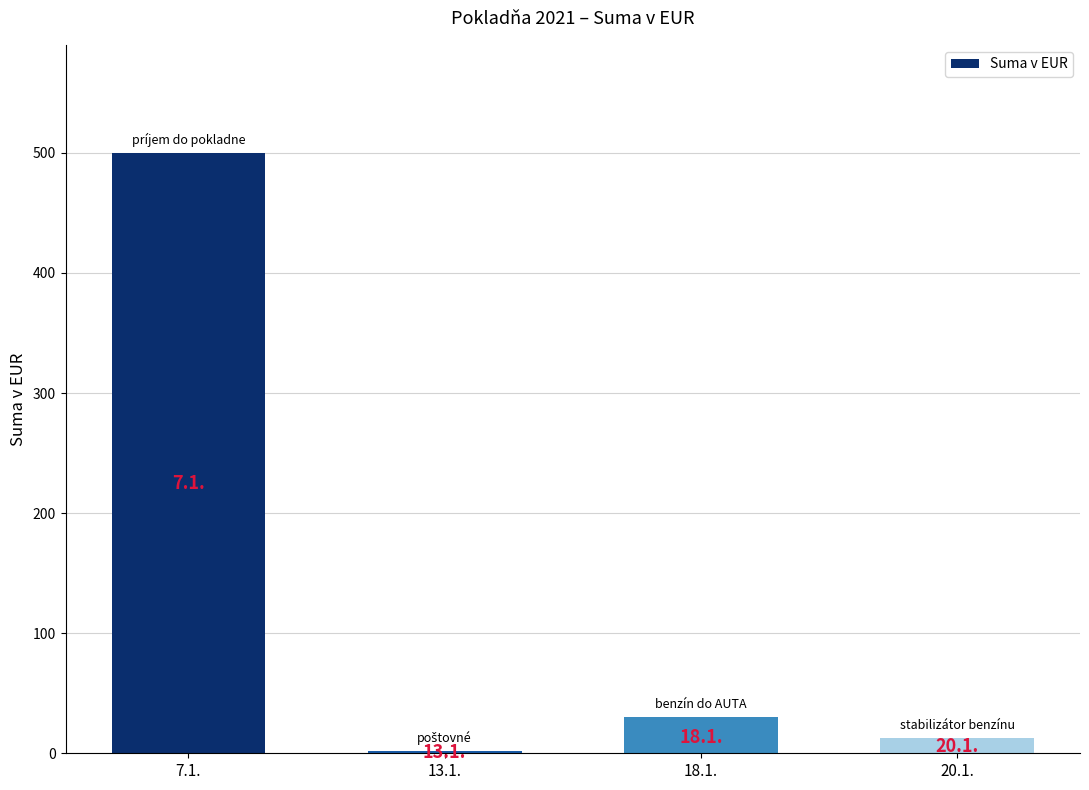

At which label does the data first exceed 30?

7.1.